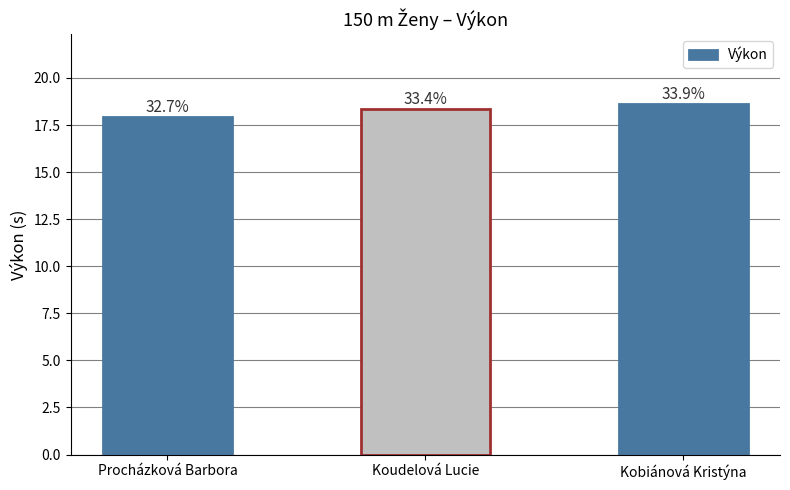

At which category does the chart reach its minimum across all series?

Procházková Barbora